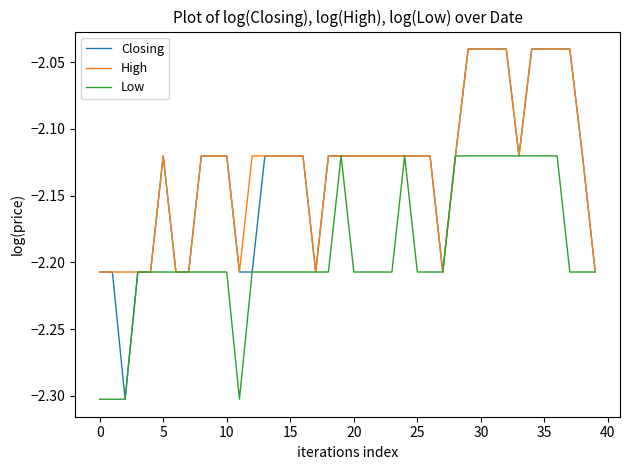

What is the minimum value shown in the chart?

-2.3